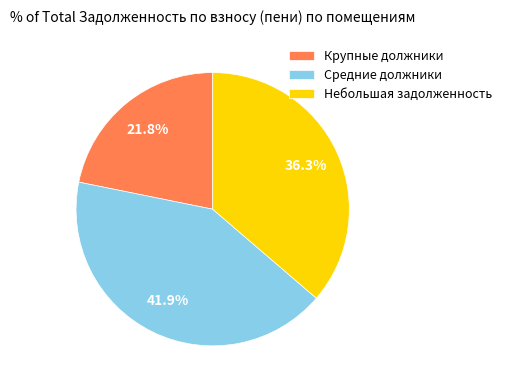

Count the number of slices in the pie.

3